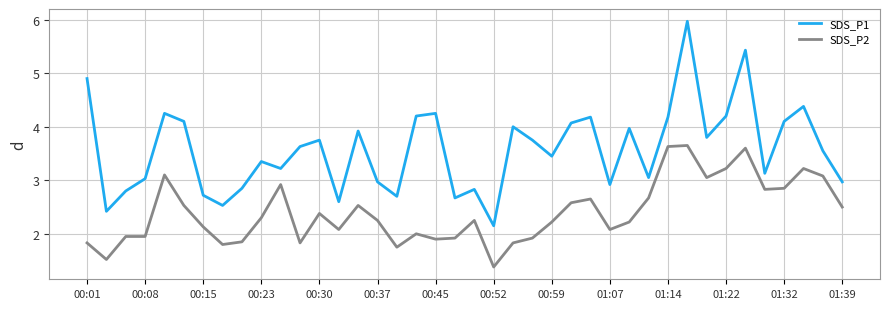

Which series has the largest total across all categories?

SDS_P1